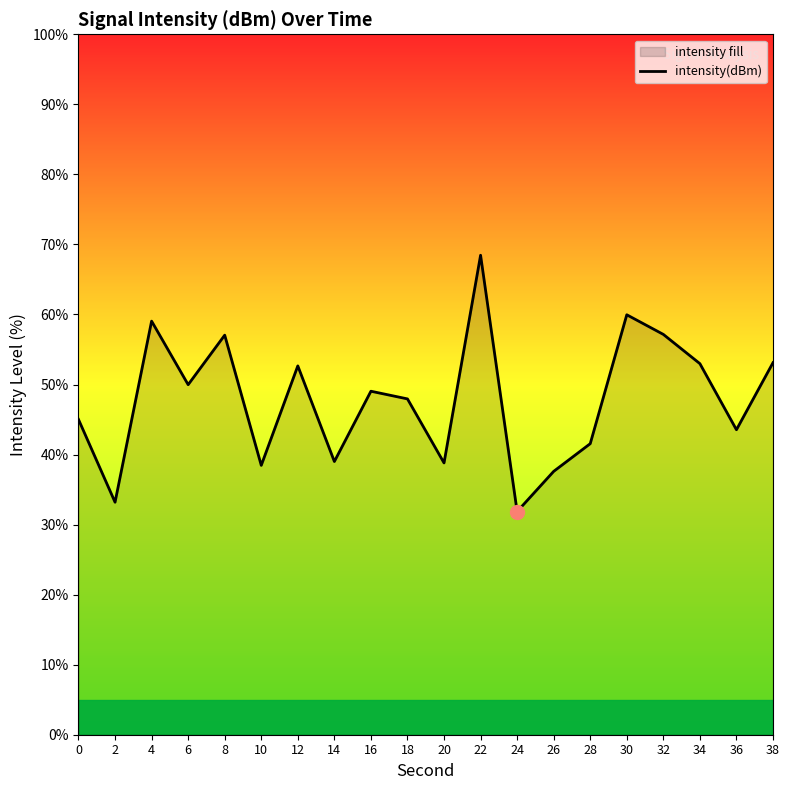

List the labels in order of value, smallest first.

24, 2, 26, 10, 20, 14, 28, 36, 0, 18, 16, 6, 12, 34, 38, 8, 32, 4, 30, 22